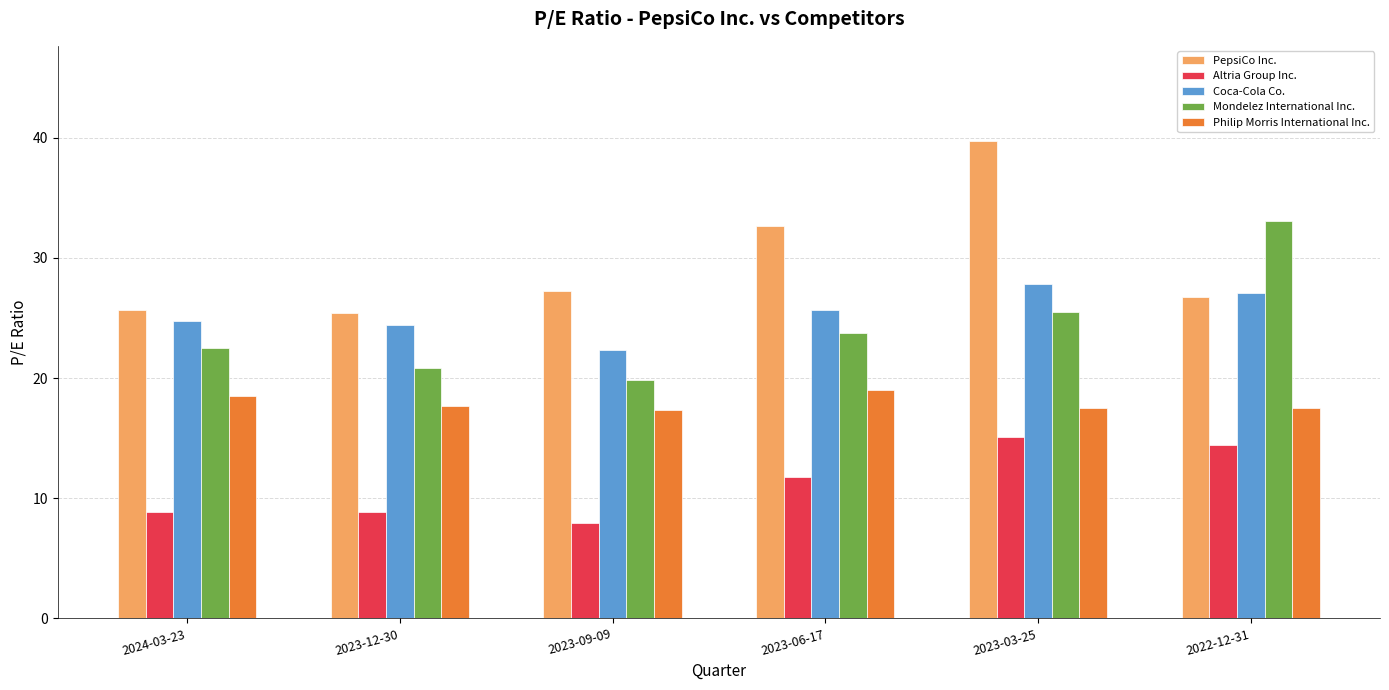

What is the difference between the highest and lowest values at 2023-06-17?

20.9